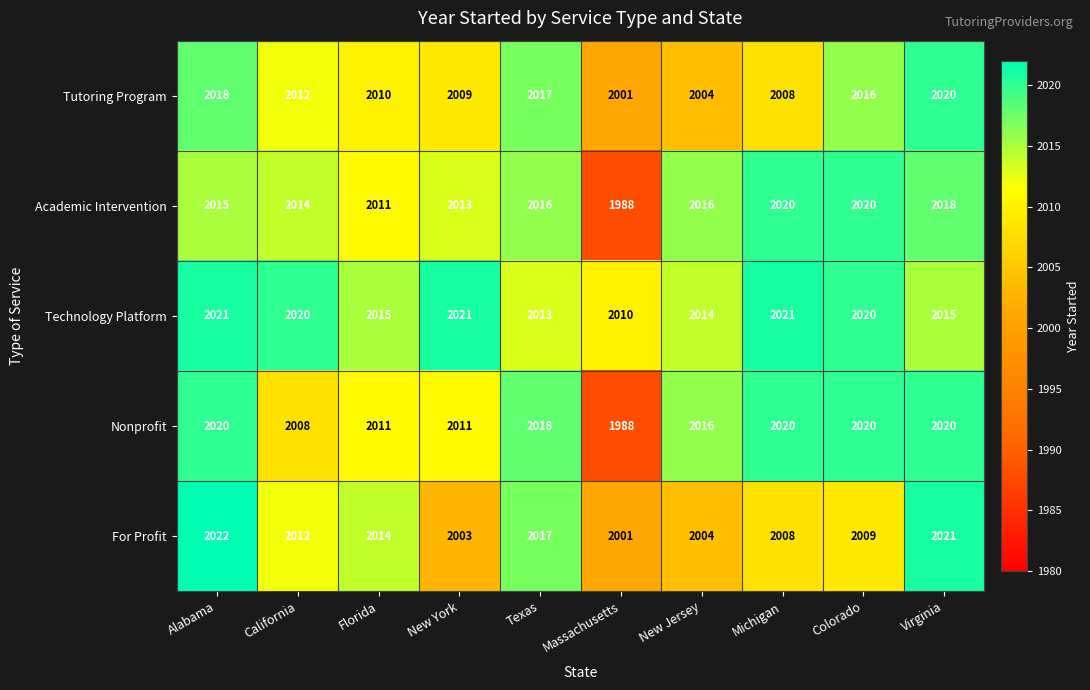

The value of Nonprofit at Massachusetts is 1988. True or false?

True